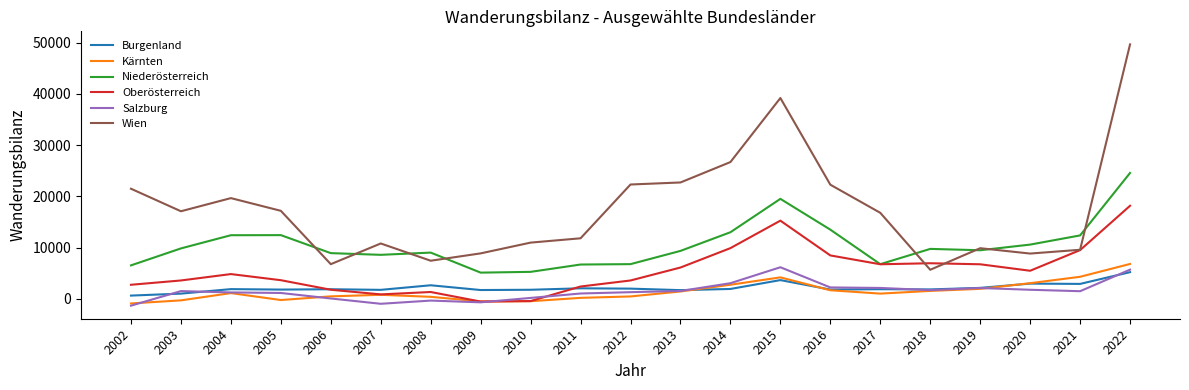

Which series has the widest spread of values?

Wien